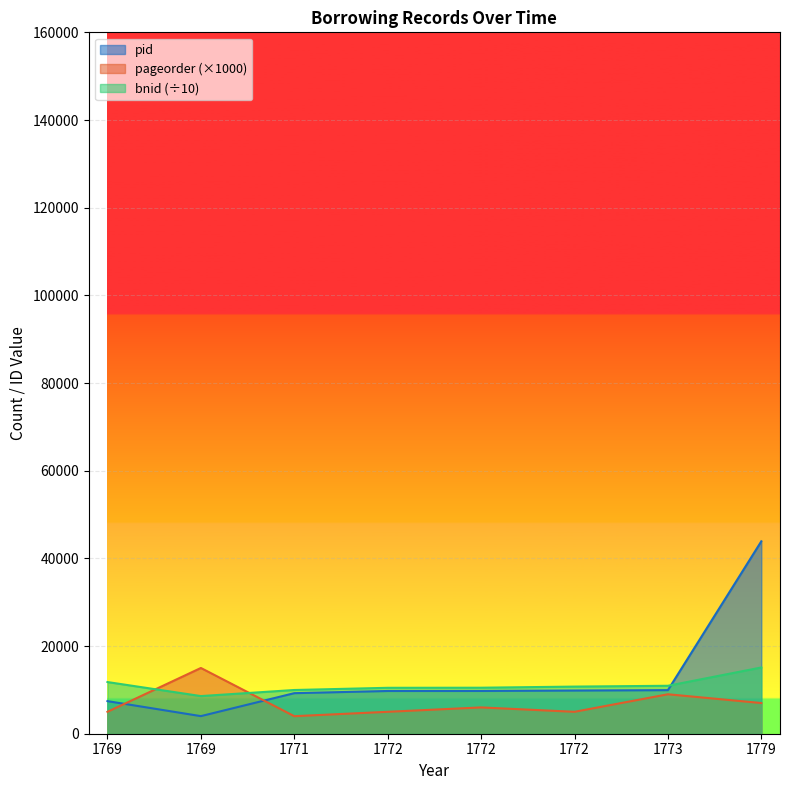

What is the greatest value displayed?

43892.0